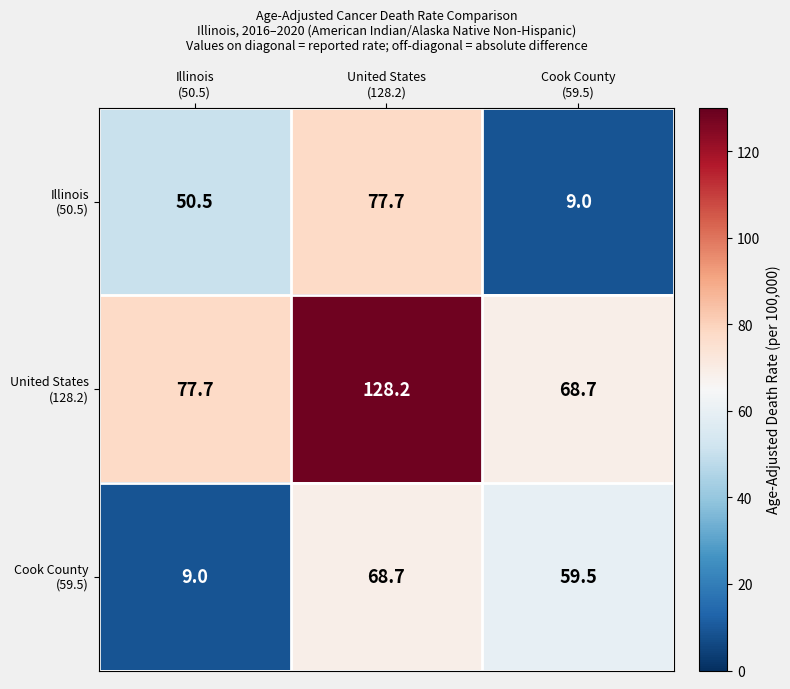

At how many categories does at least one series exceed 44?

3